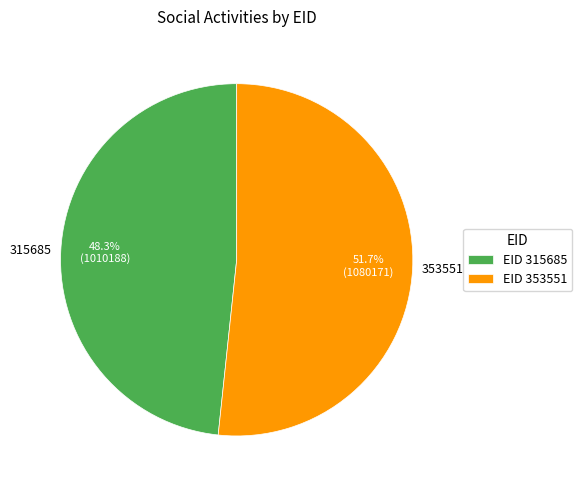

Which category has the biggest portion of the pie?

353551